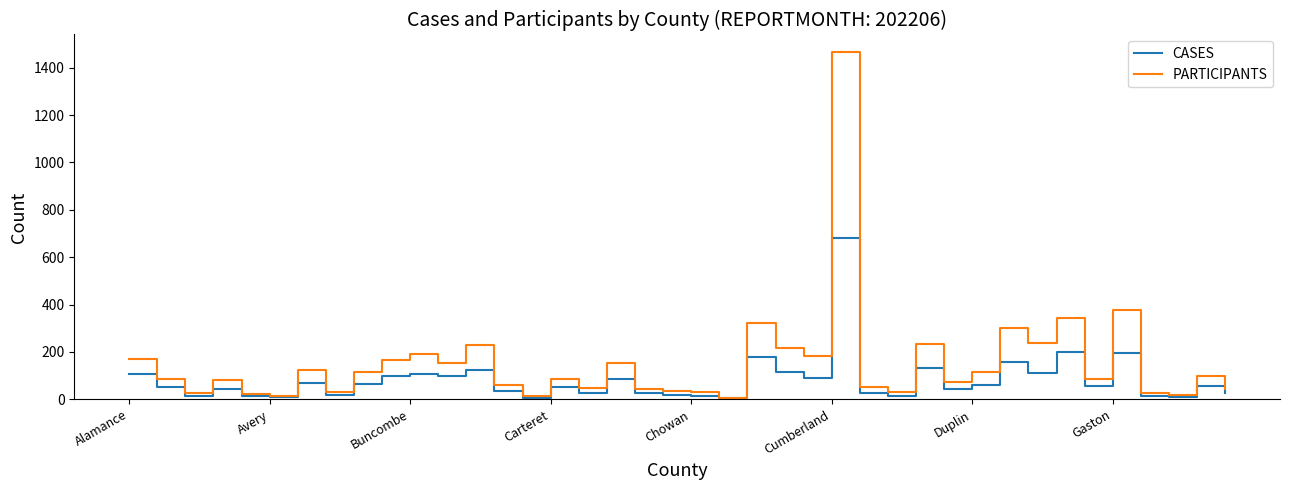

What is the maximum value for CASES?

679